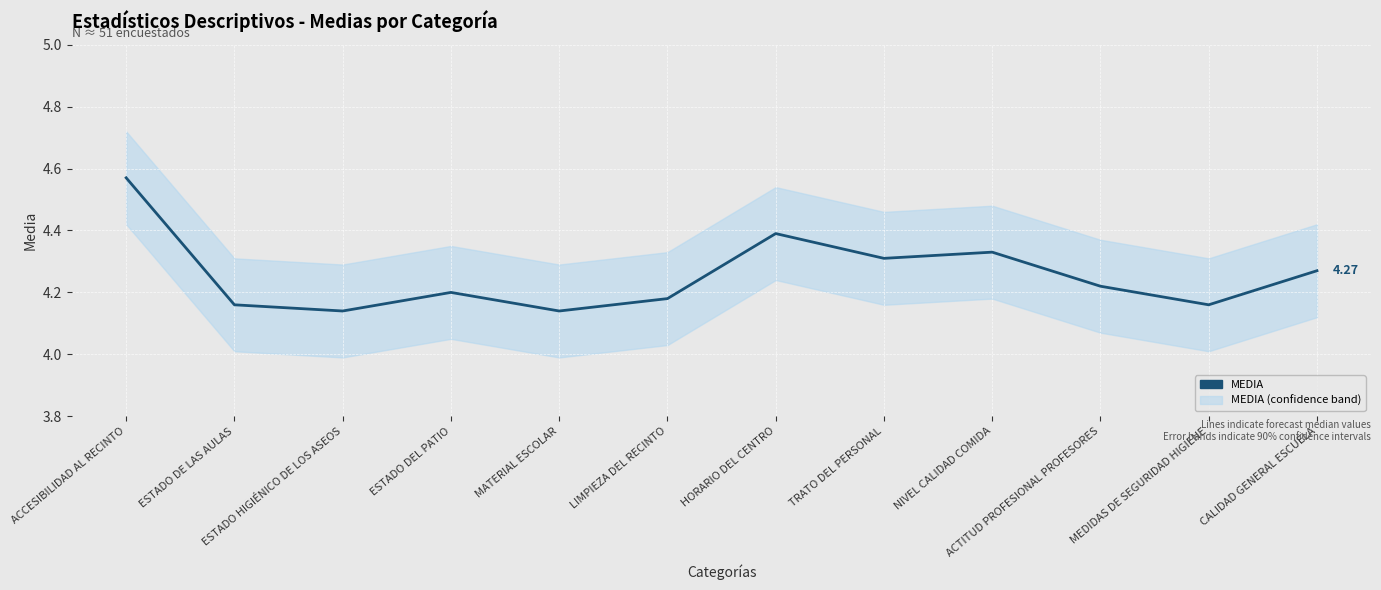

Rank the categories by value from lowest to highest.

ESTADO HIGIÉNICO DE LOS ASEOS, MATERIAL ESCOLAR, ESTADO DE LAS AULAS, MEDIDAS DE SEGURIDAD HIGIENE, LIMPIEZA DEL RECINTO, ESTADO DEL PATIO, ACTITUD PROFESIONAL PROFESORES, CALIDAD GENERAL ESCUELA, TRATO DEL PERSONAL, NIVEL CALIDAD COMIDA, HORARIO DEL CENTRO, ACCESIBILIDAD AL RECINTO